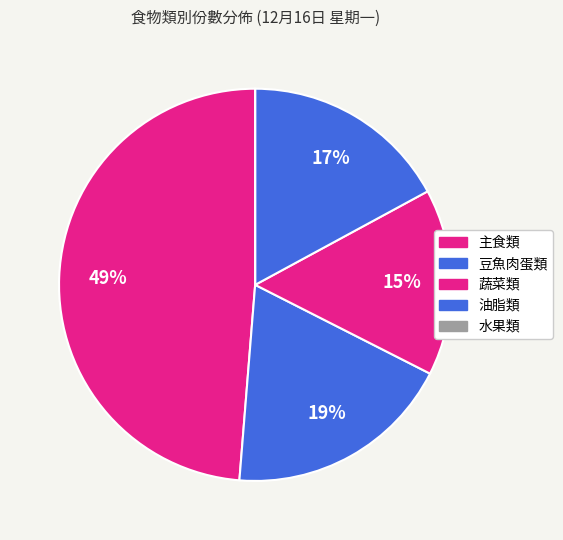

Is there any slice that represents more than half of the pie?

No